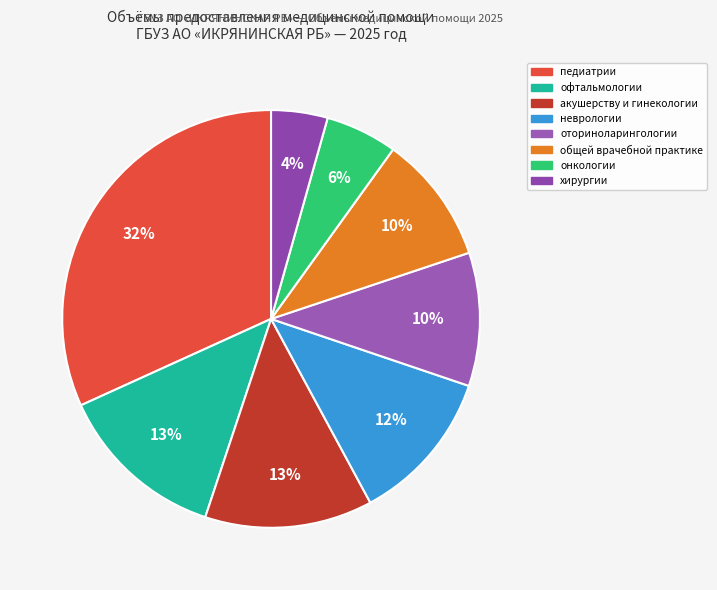

Count the number of slices in the pie.

8